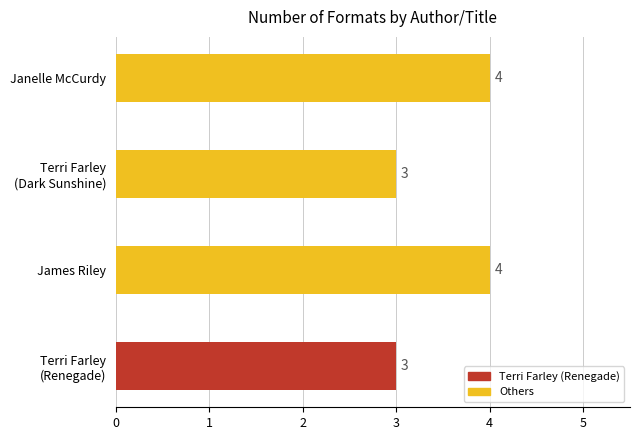

What is the sum of all values?

14